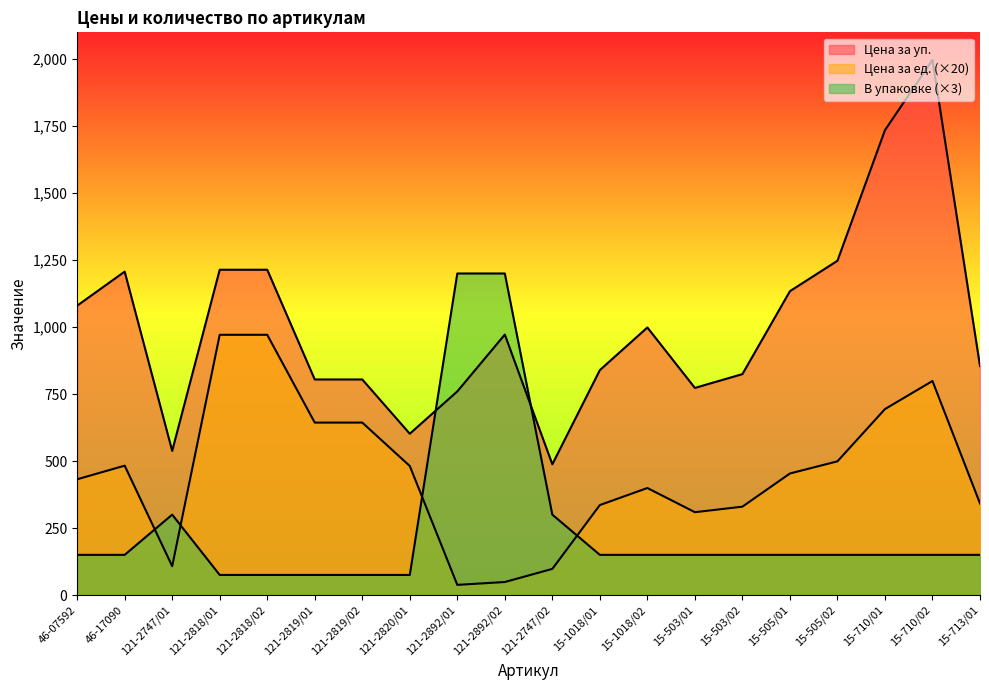

Reading right to left, transcribe all the data shown in this chart.

Цена за уп.: 15-713/01=854.5	15-710/02=1997.0	15-710/01=1735.0	15-505/02=1247.5	15-505/01=1134.0	15-503/02=824.5	15-503/01=773.0	15-1018/02=998.5	15-1018/01=839.5	121-2747/02=488.0	121-2892/02=972.0	121-2892/01=760.0	121-2820/01=602.0	121-2819/02=804.5	121-2819/01=804.5	121-2818/02=1214.0	121-2818/01=1214.0	121-2747/01=538.0	46-17090=1207.0	46-07592=1080.0
Цена за ед.: 15-713/01=341.8	15-710/02=798.8	15-710/01=694.0	15-505/02=499.0	15-505/01=453.6	15-503/02=329.8	15-503/01=309.2	15-1018/02=399.4	15-1018/01=335.8	121-2747/02=97.6	121-2892/02=48.6	121-2892/01=38.0	121-2820/01=481.6	121-2819/02=643.6	121-2819/01=643.6	121-2818/02=971.2	121-2818/01=971.2	121-2747/01=107.6	46-17090=482.8	46-07592=432.0
В упаковке: 15-713/01=150.0	15-710/02=150.0	15-710/01=150.0	15-505/02=150.0	15-505/01=150.0	15-503/02=150.0	15-503/01=150.0	15-1018/02=150.0	15-1018/01=150.0	121-2747/02=300.0	121-2892/02=1200.0	121-2892/01=1200.0	121-2820/01=75.0	121-2819/02=75.0	121-2819/01=75.0	121-2818/02=75.0	121-2818/01=75.0	121-2747/01=300.0	46-17090=150.0	46-07592=150.0